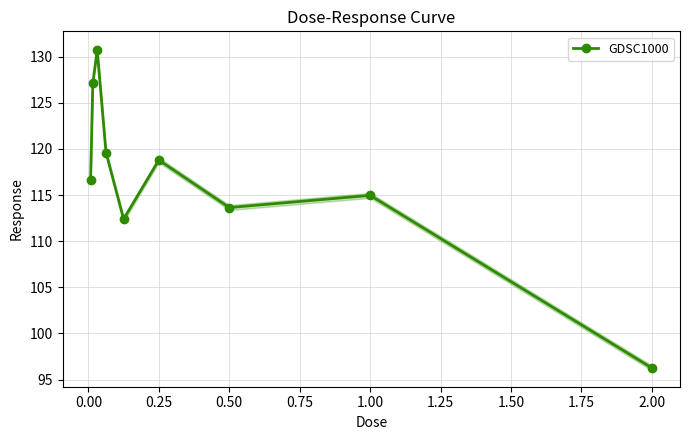

What is the difference between the maximum and minimum values?

34.5